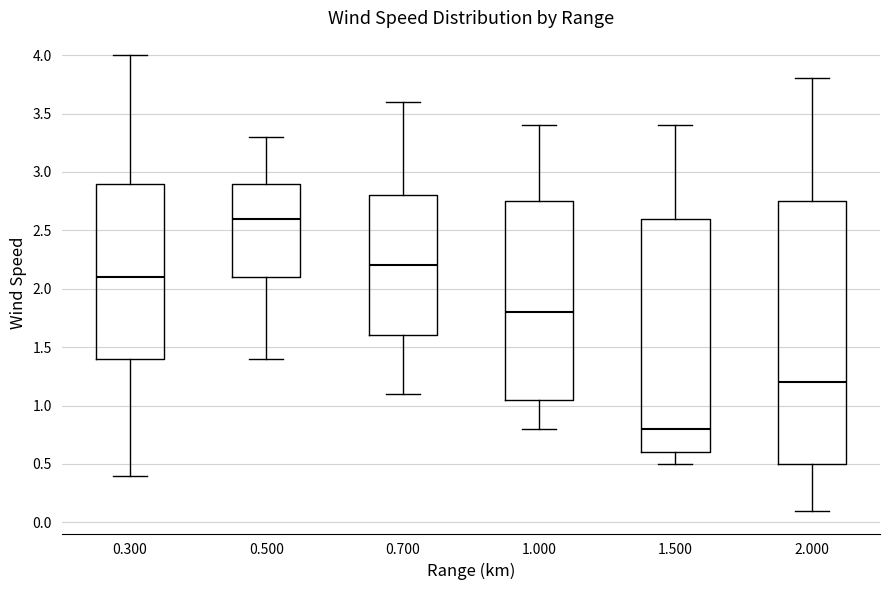

Which box's median line is the highest?

0.500